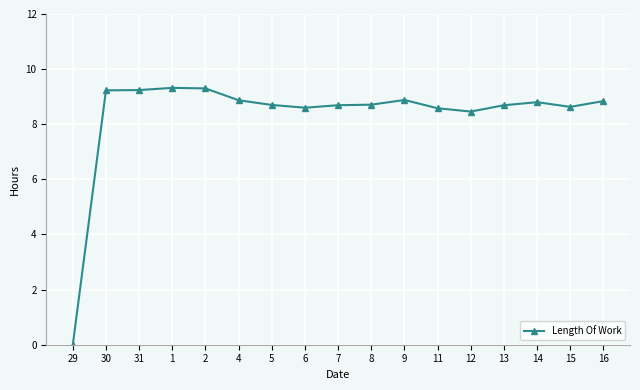

True or false: the data has more than 2 interior local peaks.

True